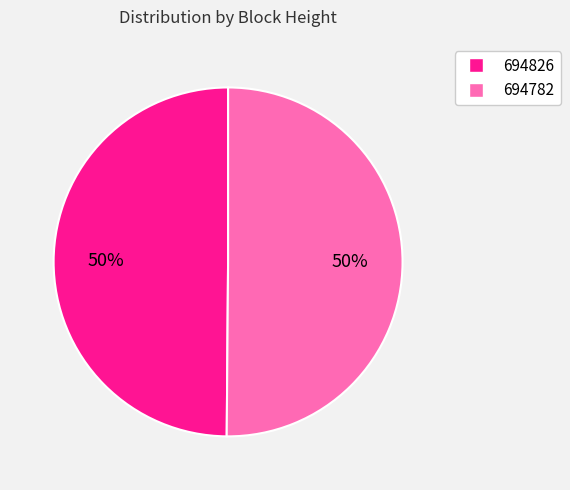

To the nearest percent, what is the average slice percentage?

50%